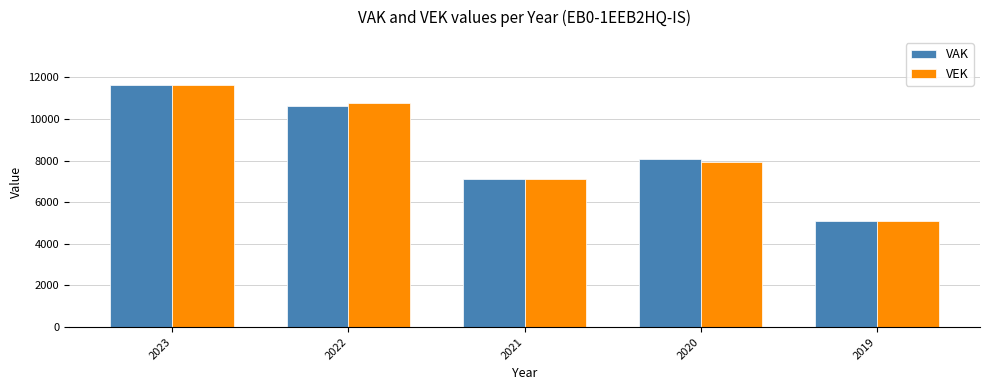

At which category does the chart reach its peak across all series?

2023